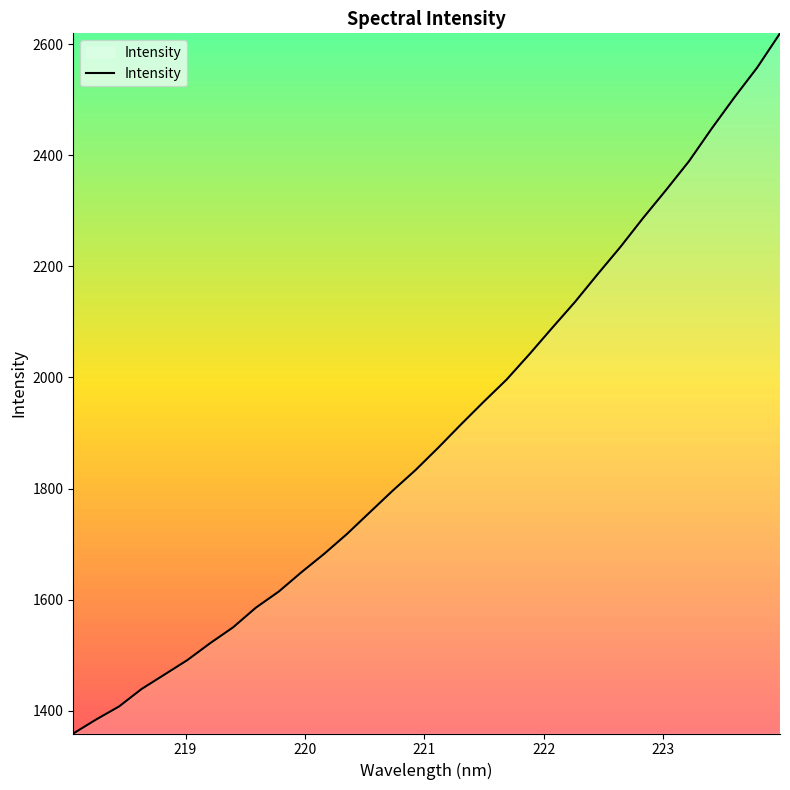

Is this an area chart (filled region under the line)?

No